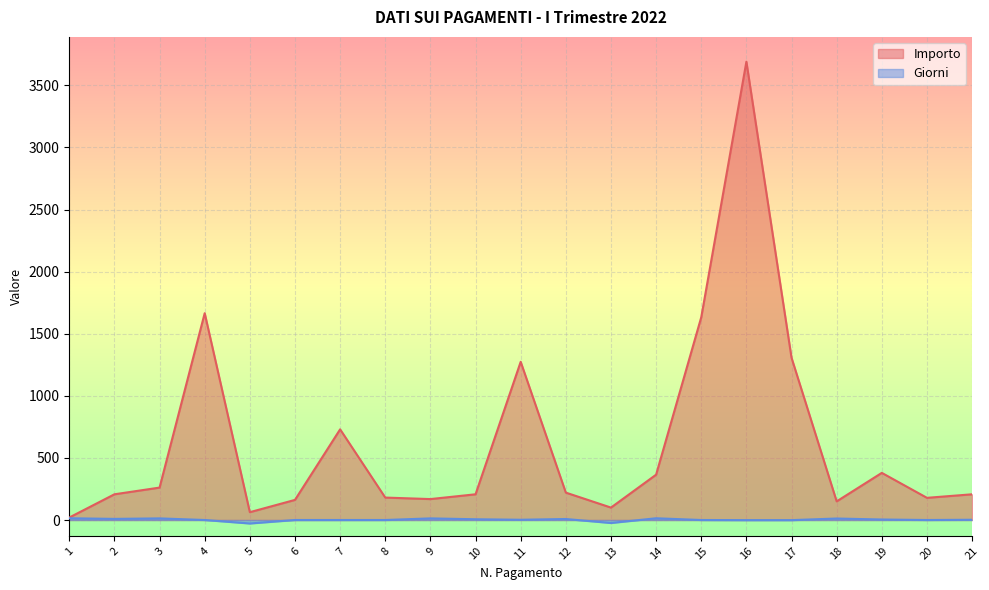

Is the value of Giorni at 16 greater than the value of Importo at 20?

No